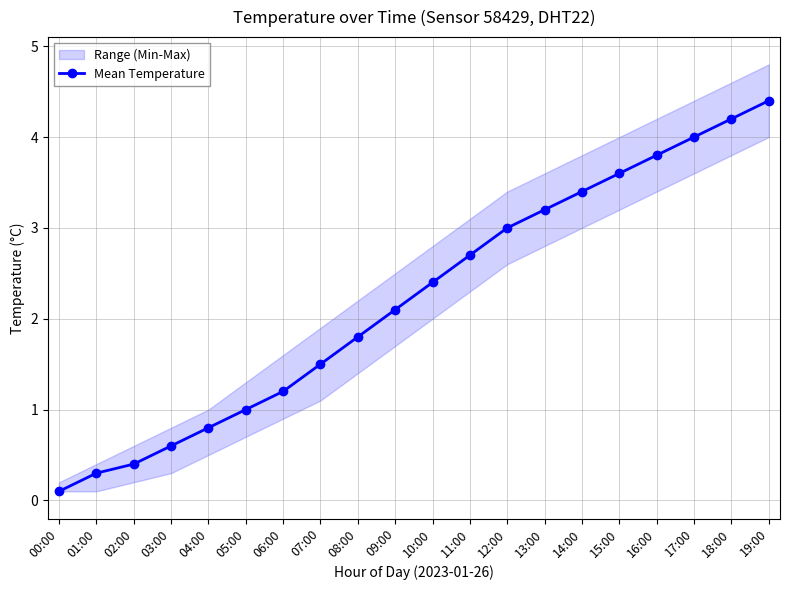

Rank the categories by value from highest to lowest.

19:00, 18:00, 17:00, 16:00, 15:00, 14:00, 13:00, 12:00, 11:00, 10:00, 09:00, 08:00, 07:00, 06:00, 05:00, 04:00, 03:00, 02:00, 01:00, 00:00